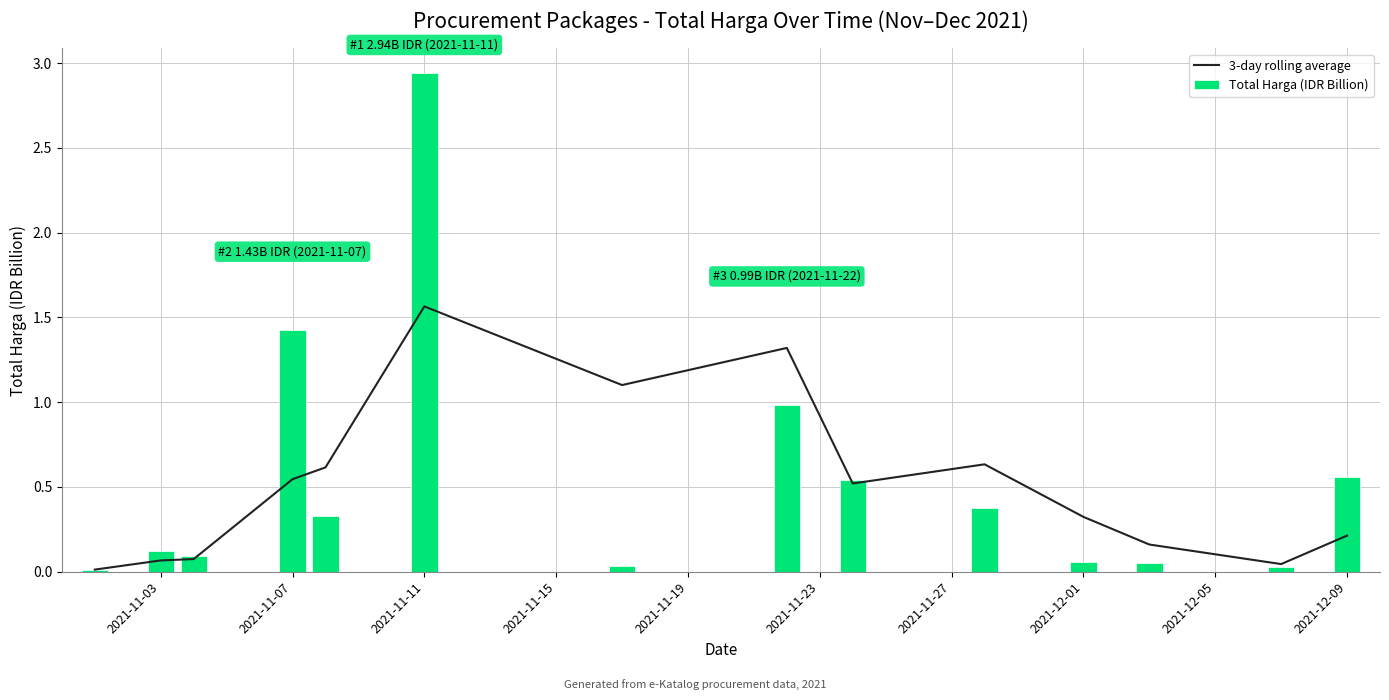

Which category has the highest value in the Total Harga (IDR Billion) series?

2021-11-11